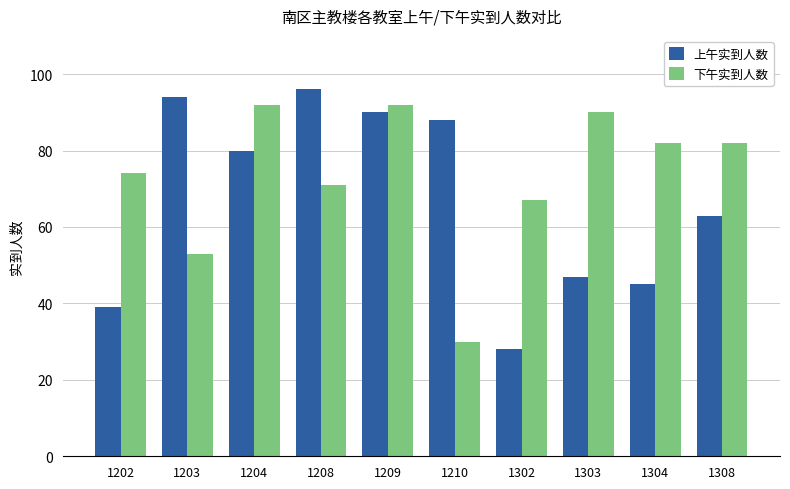

Which series has the largest total across all categories?

下午实到人数